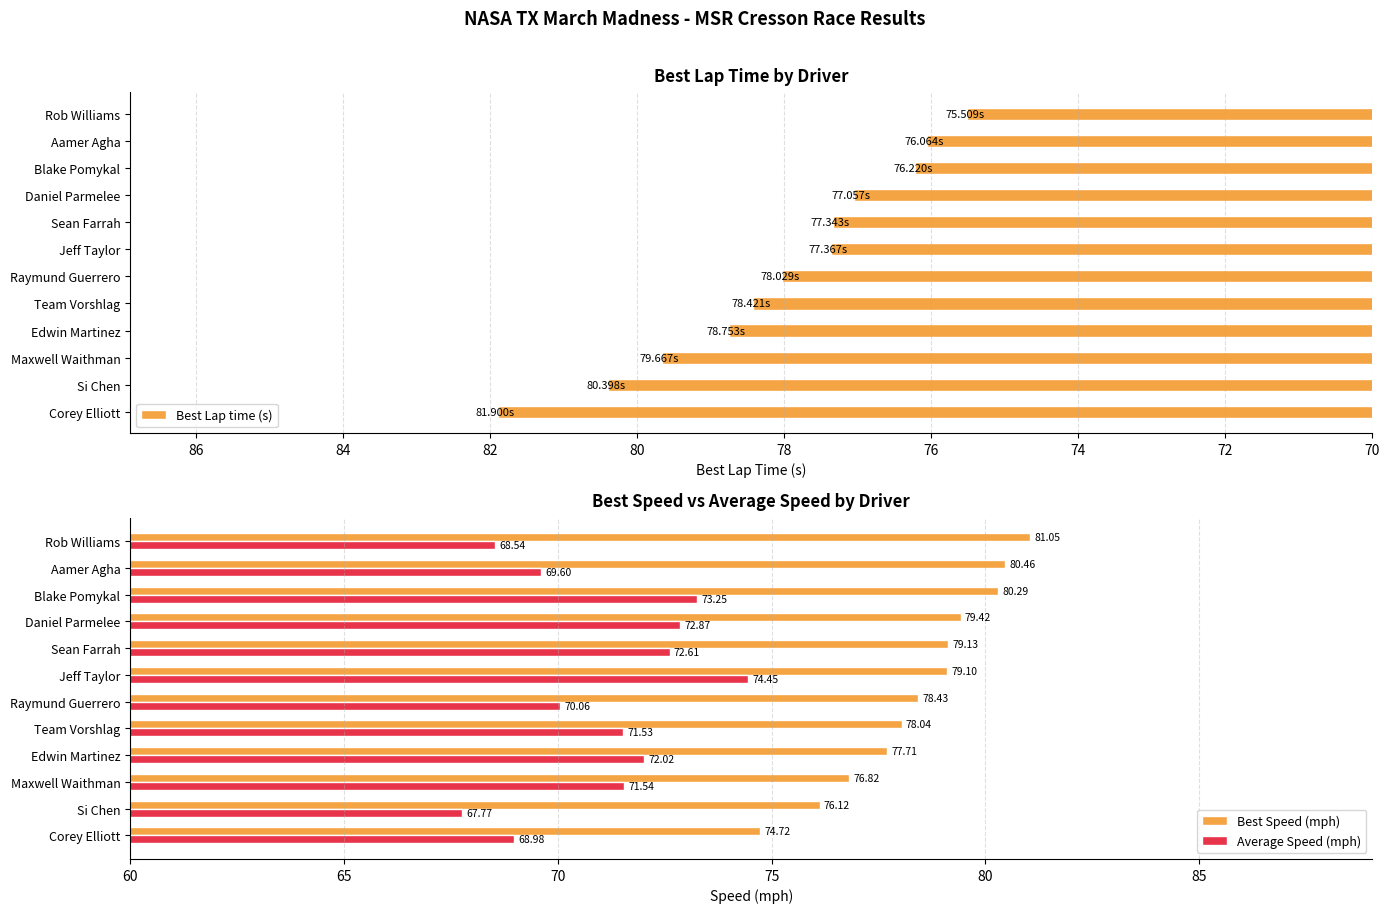

What is the sum of all Best Speed (mph) values?

941.3